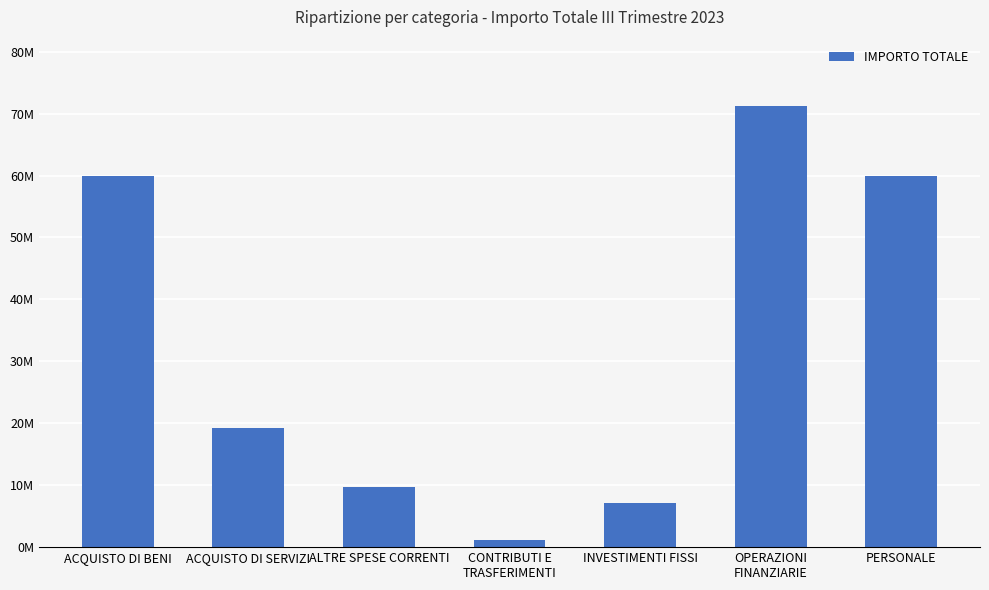

What is the average value?

32589732.3